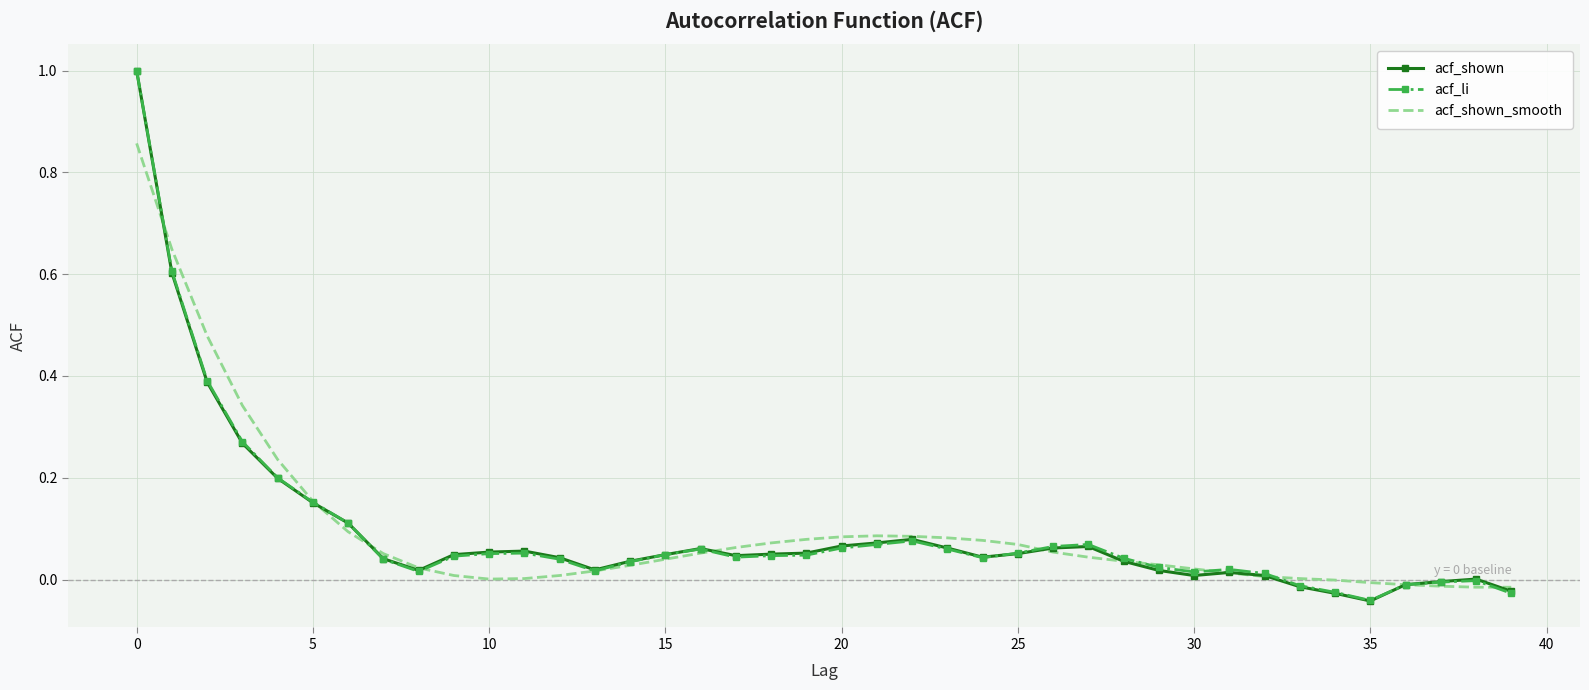

What is the highest value of the acf_shown series?

1.0